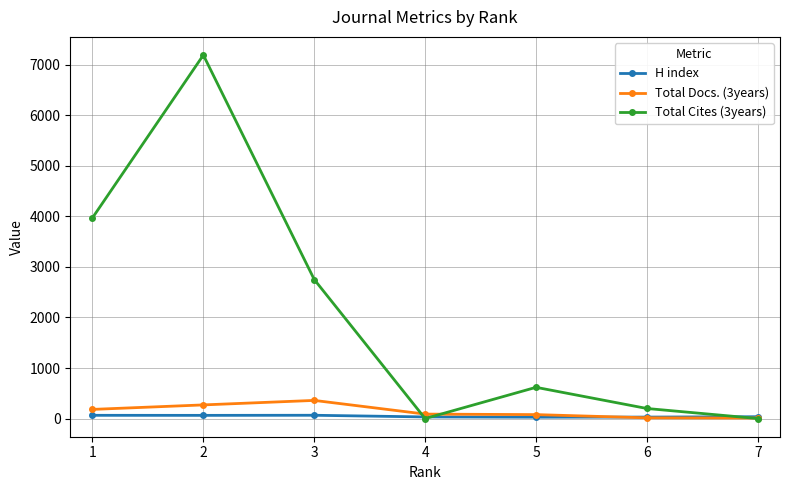

True or false: Total Cites (3years) has more than 1 points higher than both neighbors.

True